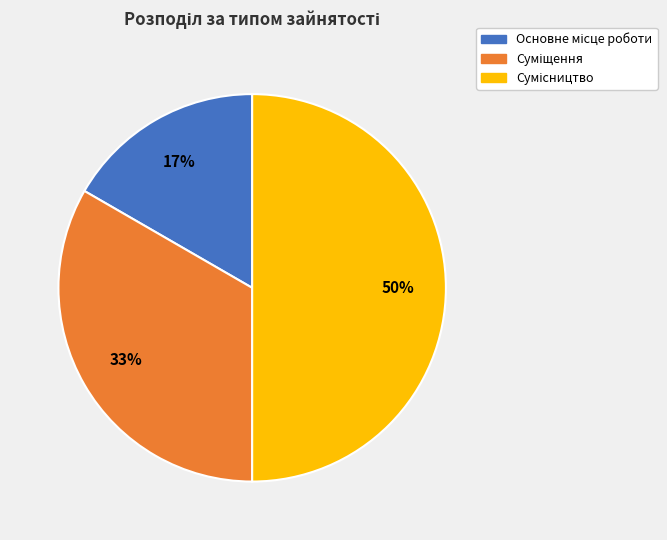

To the nearest percent, what is the difference between the largest and smallest slice percentages?

33%